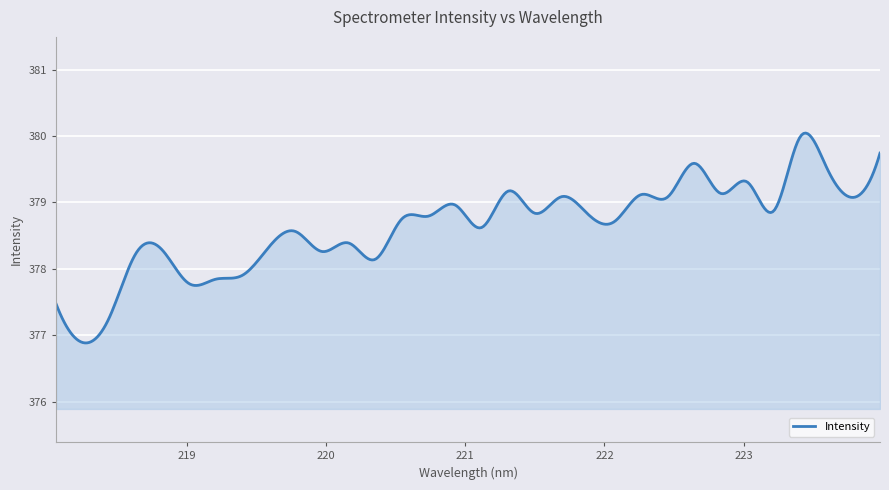

What is the smallest value displayed?

376.9